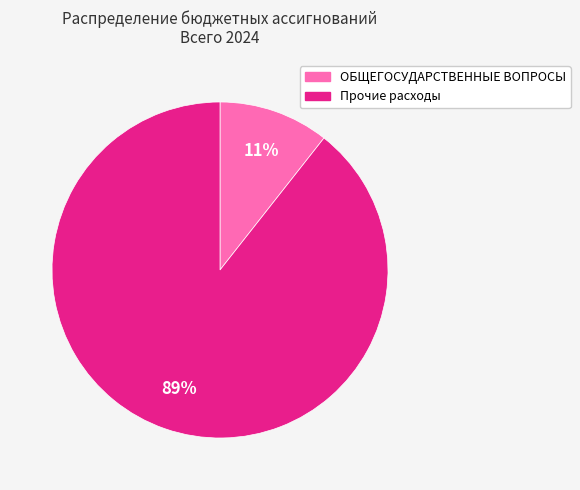

Is there any slice that represents more than half of the pie?

Yes